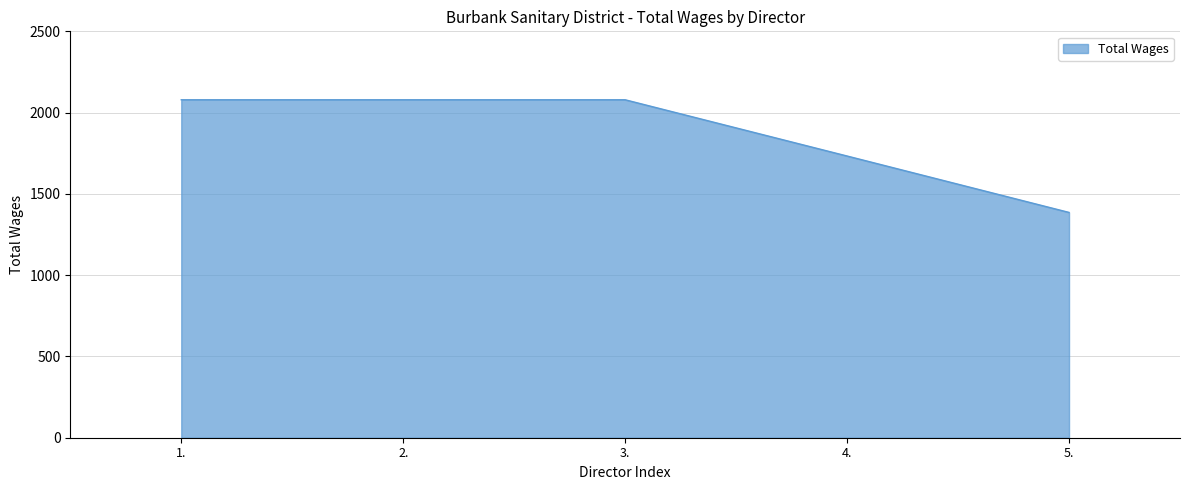

Reading left to right, transcribe all the data shown in this chart.

2079	2079	2079	1733	1386